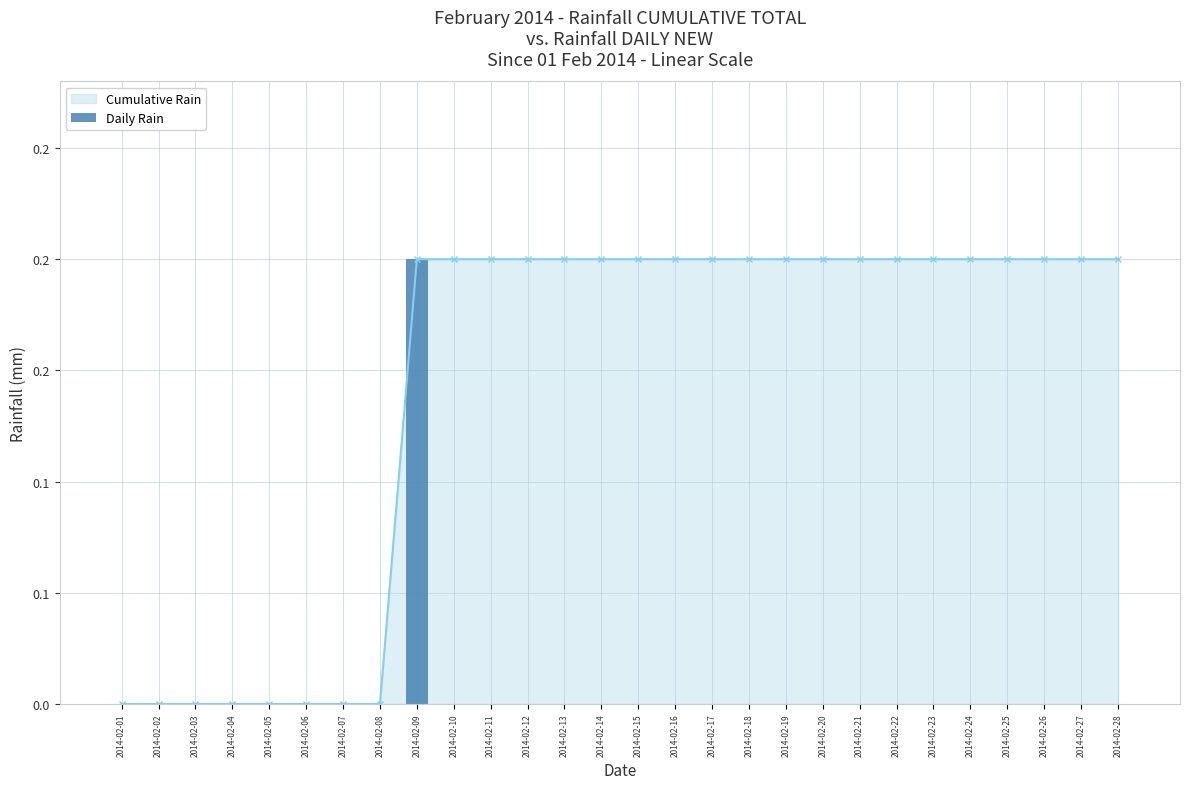

The chart shows a value of 0.0 at 2014-02-06. True or false?

True